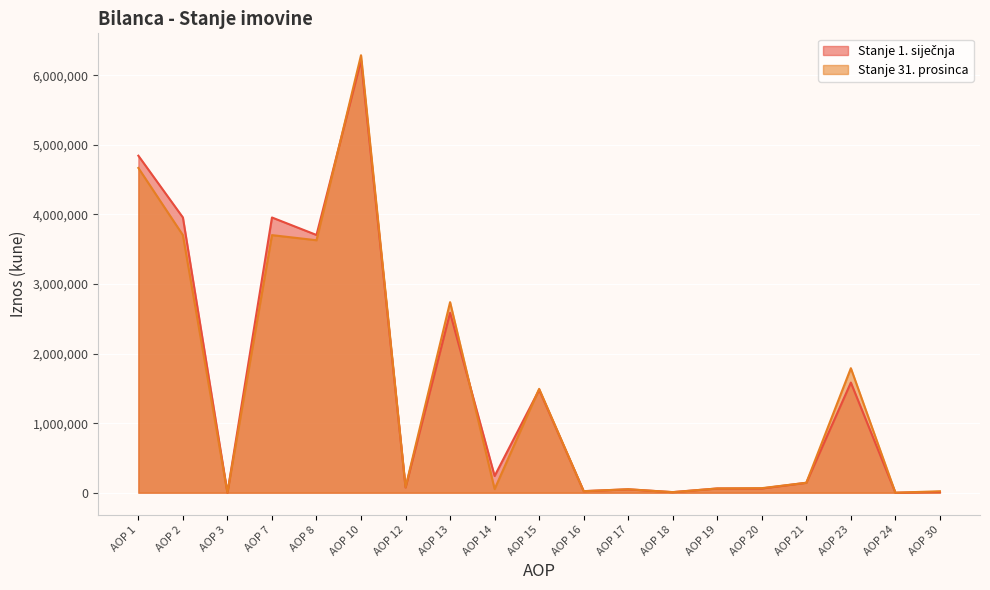

What is the sum of all Stanje 1. siječnja values?

29003205